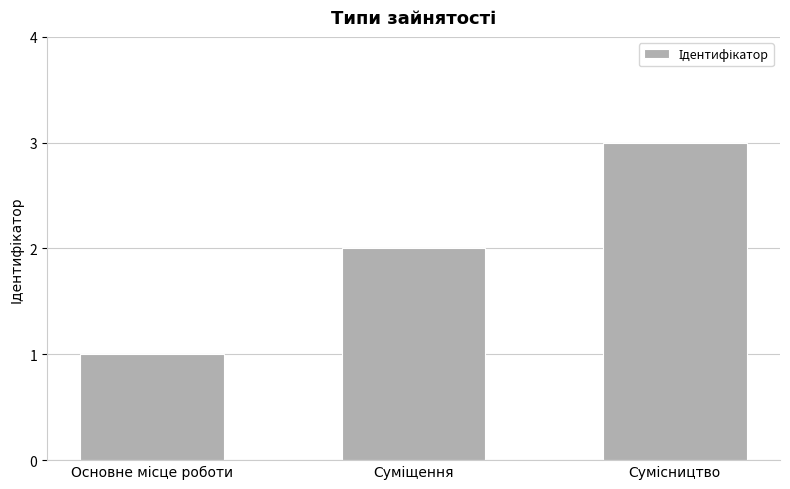

What is the maximum value shown in the chart?

3